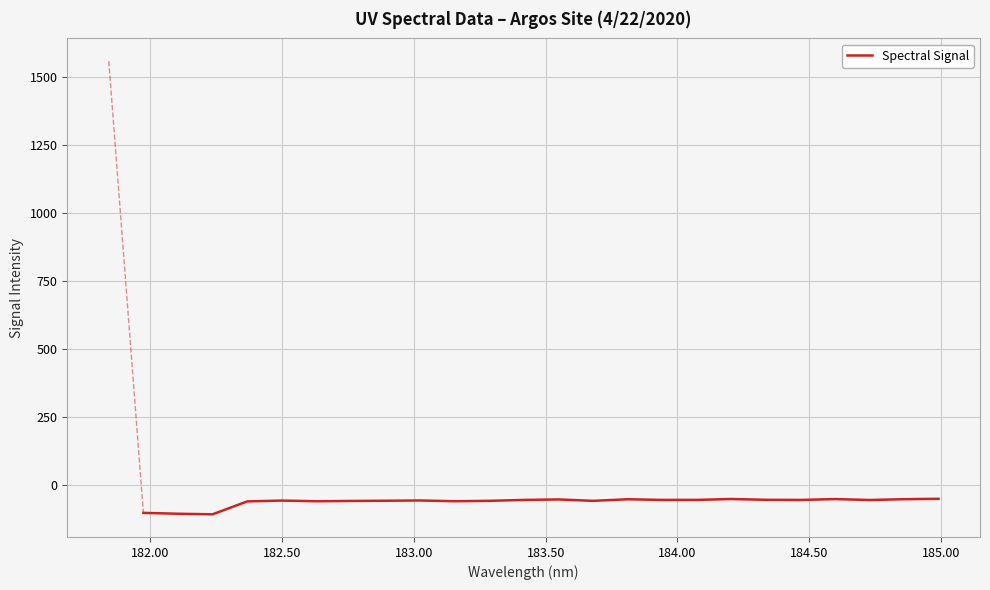

What is the maximum value shown in the chart?

-49.7